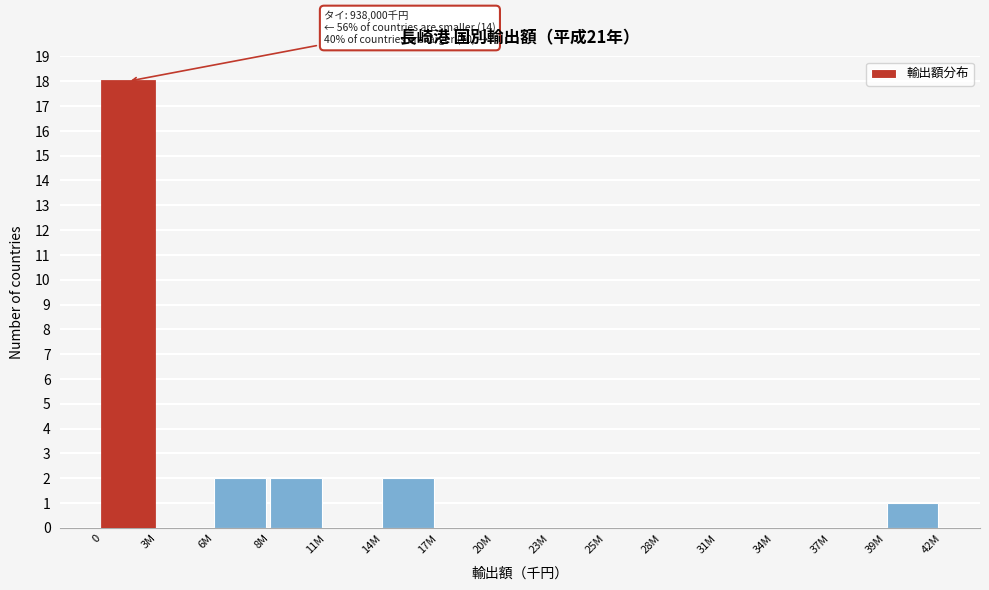

Reading left to right, extract all data points from this chart.

0=18	3M=0	6M=2	8M=2	11M=0	14M=2	17M=0	20M=0	23M=0	25M=0	28M=0	31M=0	34M=0	37M=0	39M=1